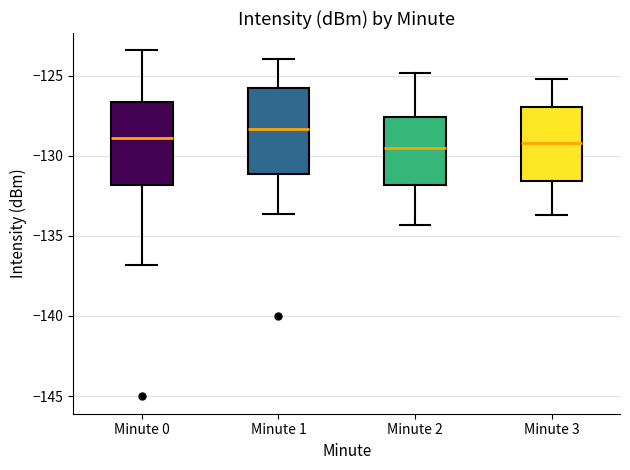

Reading left to right, transcribe this box plot: for each box, give where its median line is, the range the box spans, and where its two whiskers end, as read against the y-axis. The values are not printed on the chart, so give them approximately, as read against the axis.

Minute 0: median -129.0, box -132.0 to -126.5, whiskers -137.0 to -123.5
Minute 1: median -128.5, box -131.0 to -125.5, whiskers -133.5 to -124.0
Minute 2: median -129.5, box -132.0 to -127.5, whiskers -134.5 to -125.0
Minute 3: median -129.0, box -131.5 to -127.0, whiskers -133.5 to -125.0